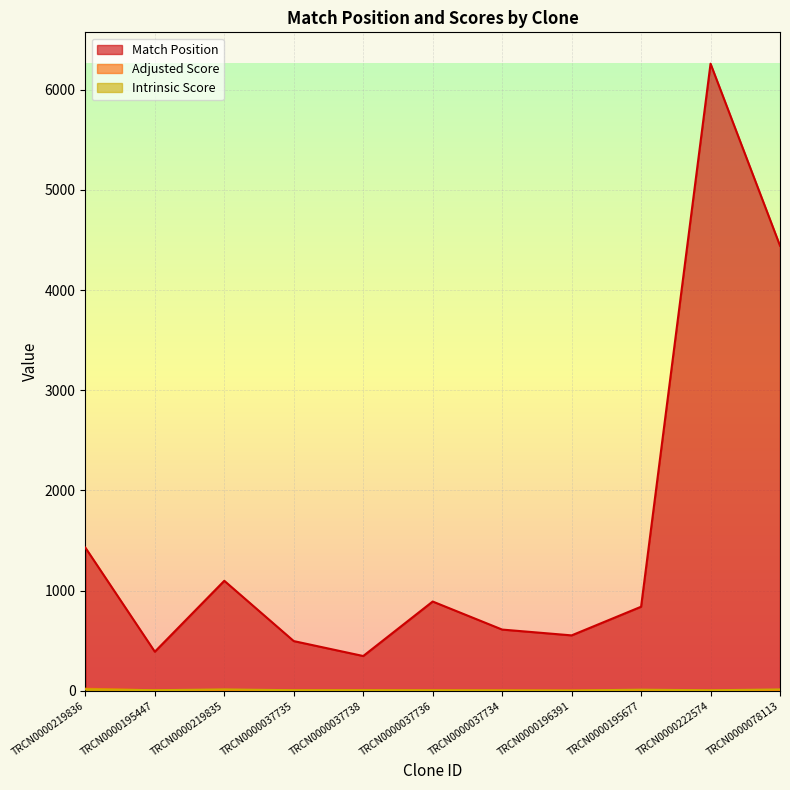

Does the chart display data point markers on the line(s)?

No